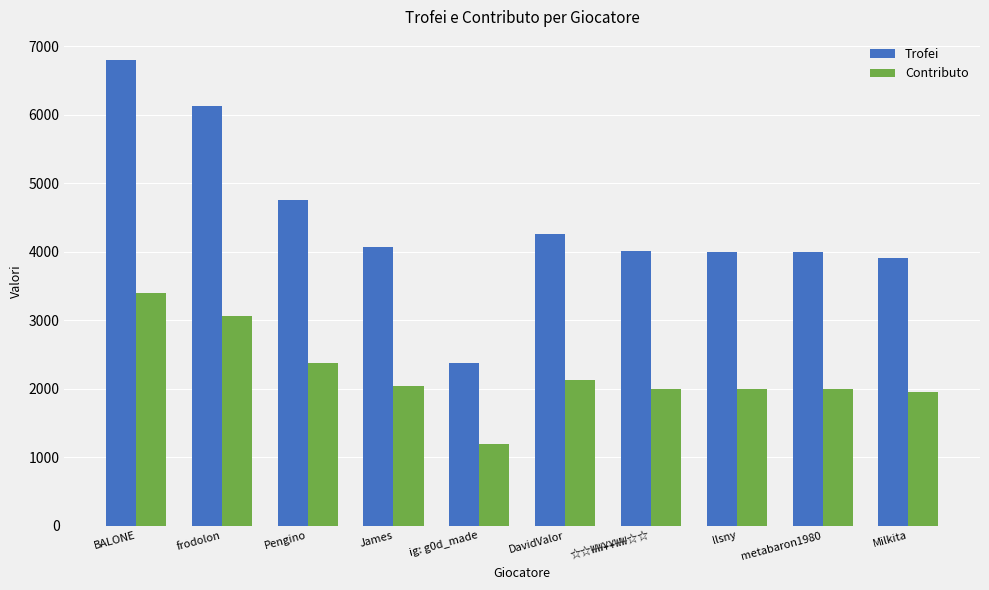

The Trofei series shows 10097 at frodolon. True or false?

False